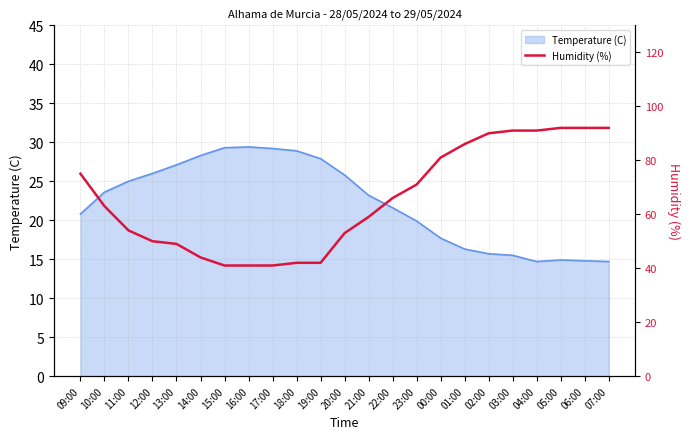

At which category does the chart reach its peak across all series?

05:00